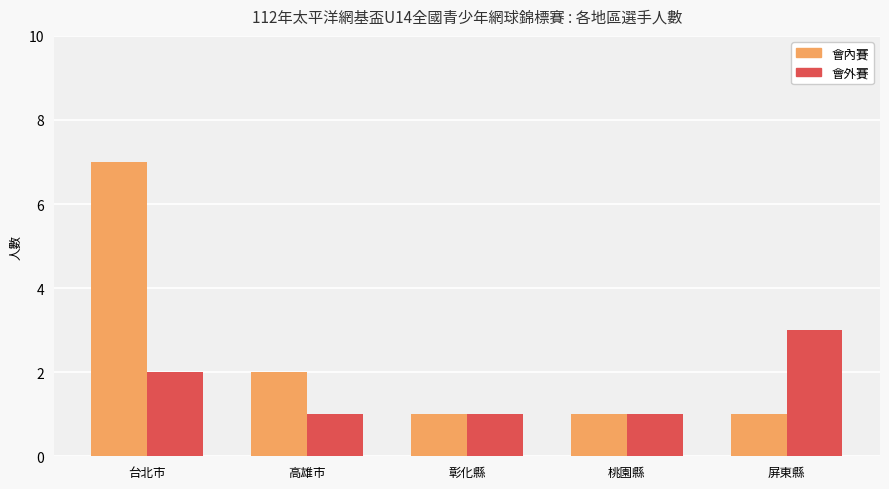

How many 會外賽 values are between 1 and 2?

4